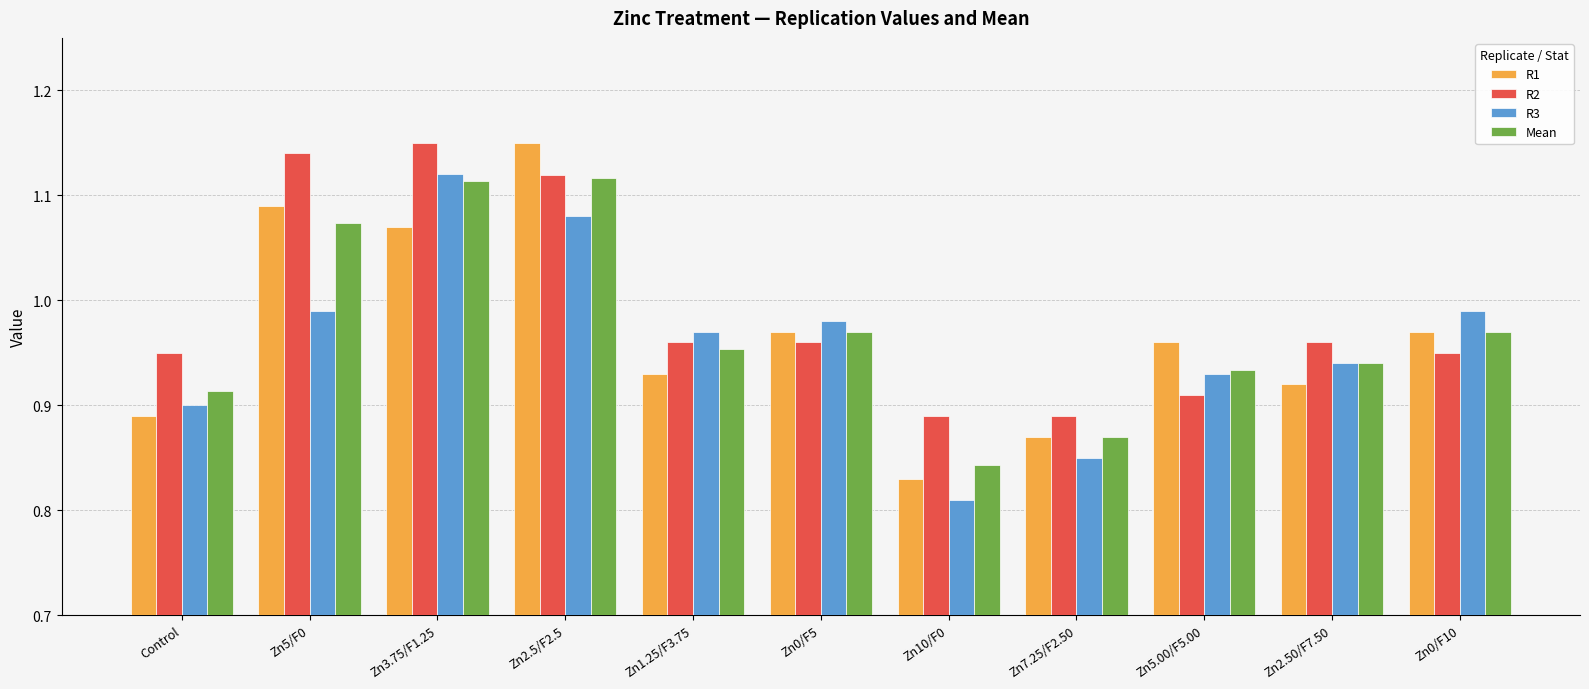

At how many categories does at least one series exceed 0?

11